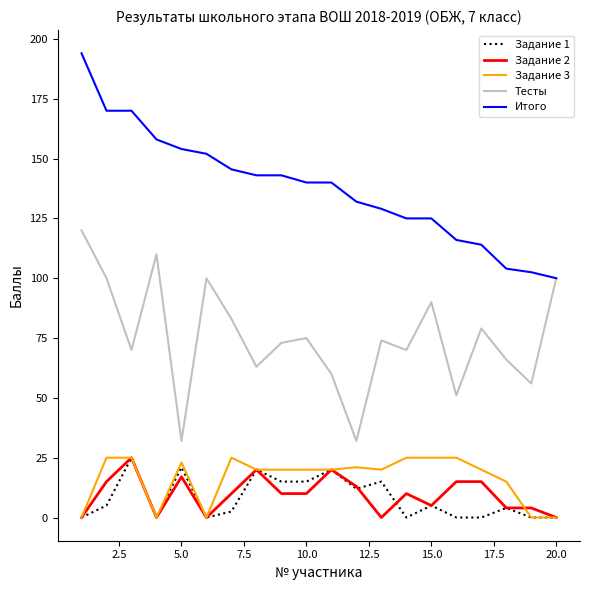

What is the maximum value for Тесты?

120.0